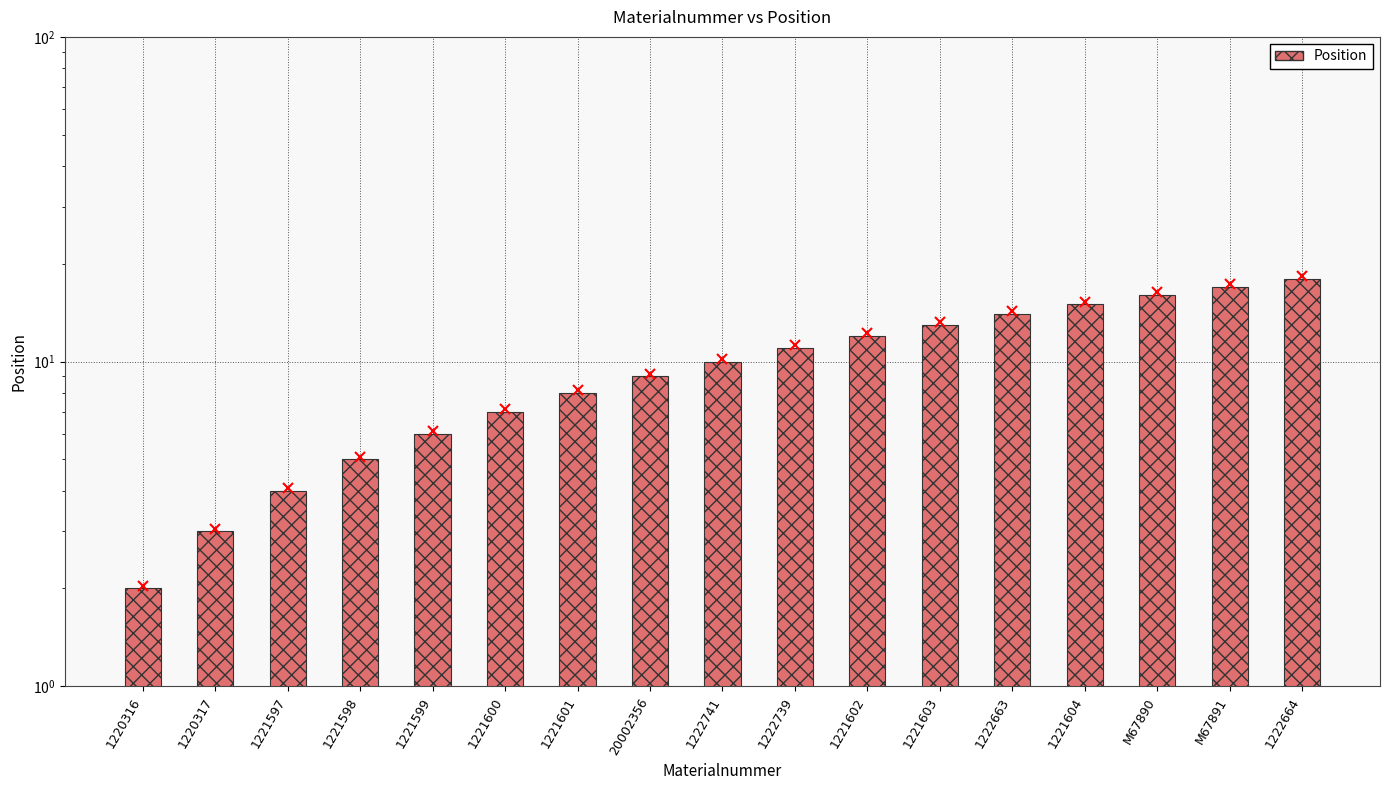

Rank the categories by value from lowest to highest.

1220316, 1220317, 1221597, 1221598, 1221599, 1221600, 1221601, 20002356, 1222741, 1222739, 1221602, 1221603, 1222663, 1221604, M67890, M67891, 1222664